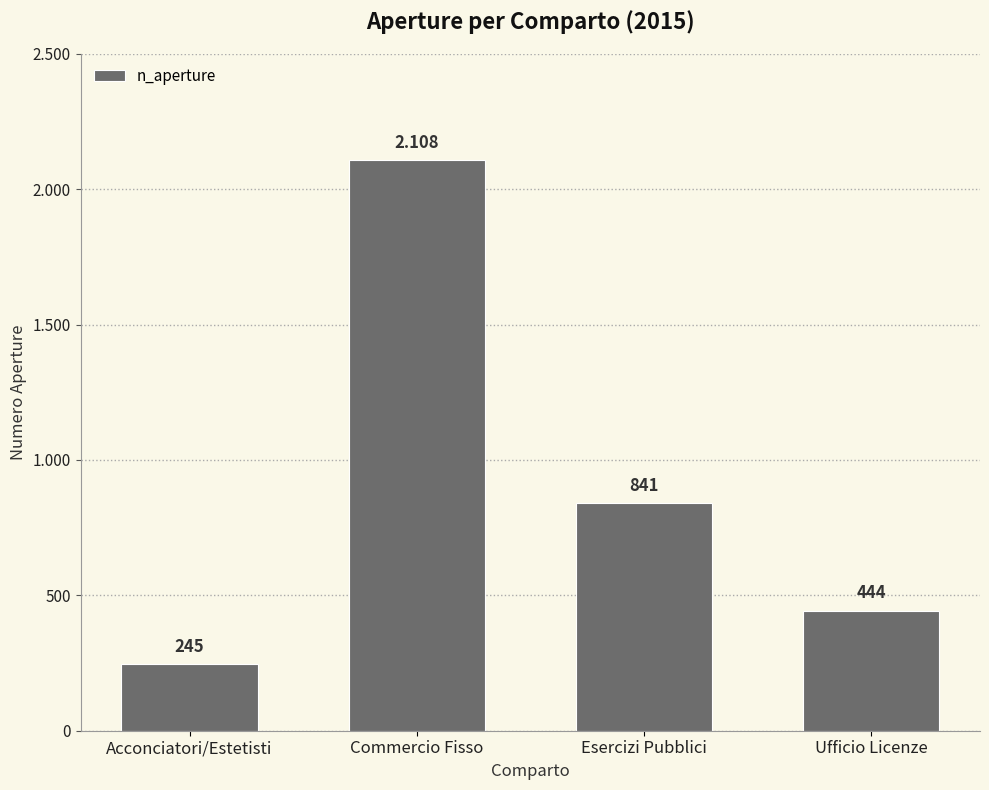

What is the label of the 3rd bar from the right?

Commercio Fisso